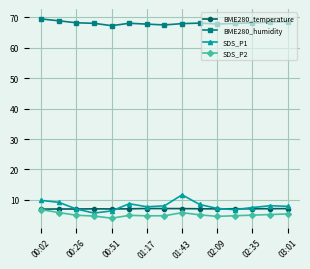

What is the greatest value displayed?

69.5